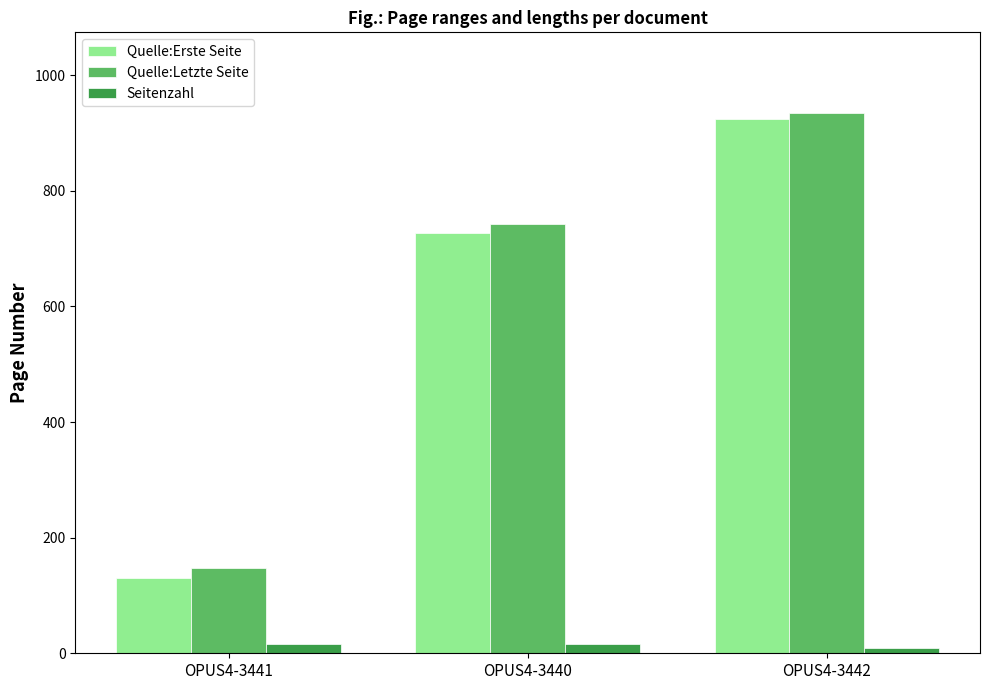

Reading left to right, transcribe all the data shown in this chart.

Quelle:Erste Seite: OPUS4-3441=131	OPUS4-3440=727	OPUS4-3442=925
Quelle:Letzte Seite: OPUS4-3441=147	OPUS4-3440=743	OPUS4-3442=934
Seitenzahl: OPUS4-3441=16	OPUS4-3440=16	OPUS4-3442=9